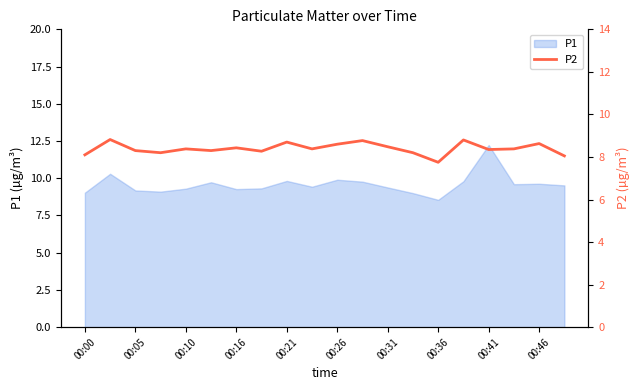

What is the lowest value of the P1 series?

8.6